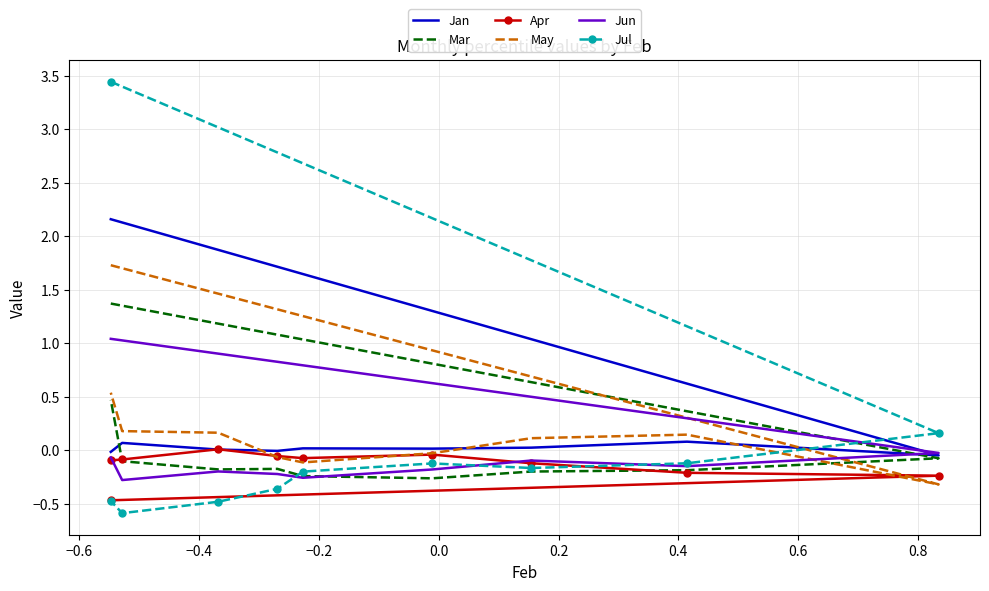

List the series in order of their peak value, lowest first.

Apr, Jun, Mar, May, Jan, Jul